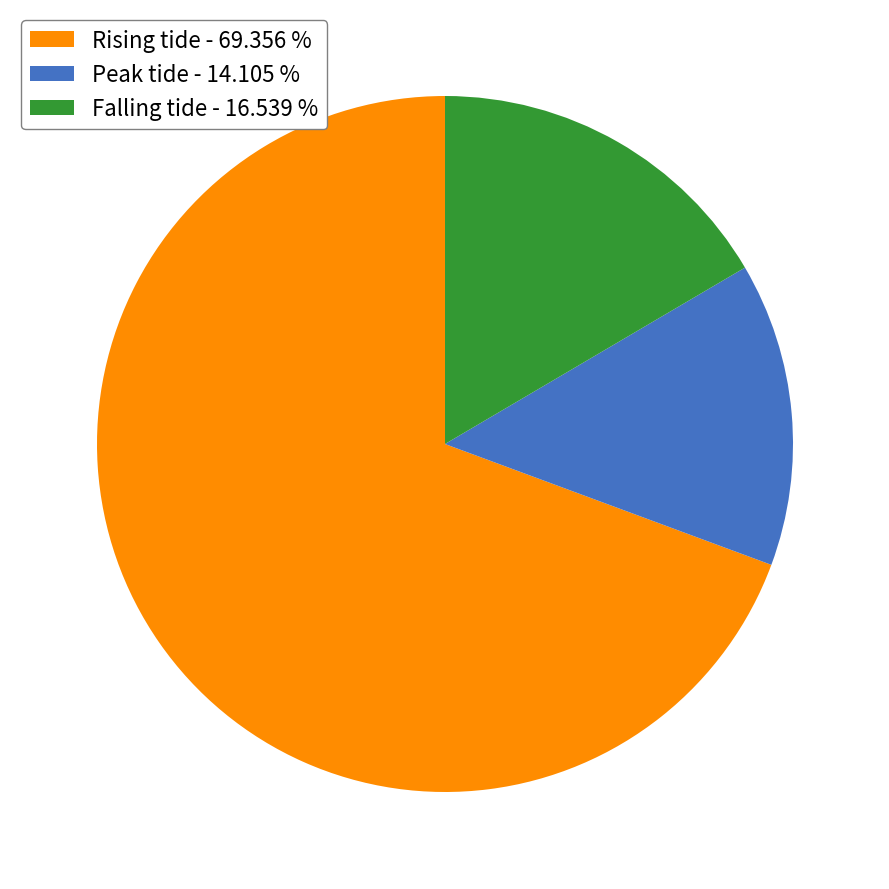

Rank the categories by value from highest to lowest.

Rising tide - 69.356 %, Falling tide - 16.539 %, Peak tide - 14.105 %